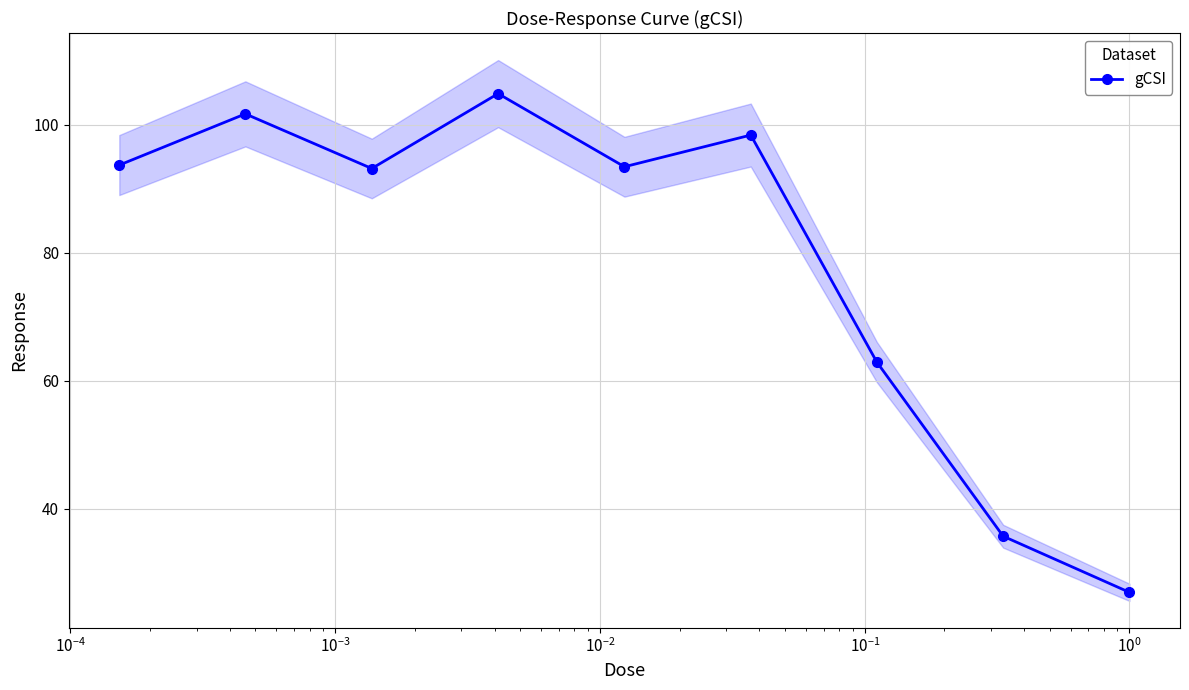

What is the value of the gCSI point at the 1st from the left?

93.7